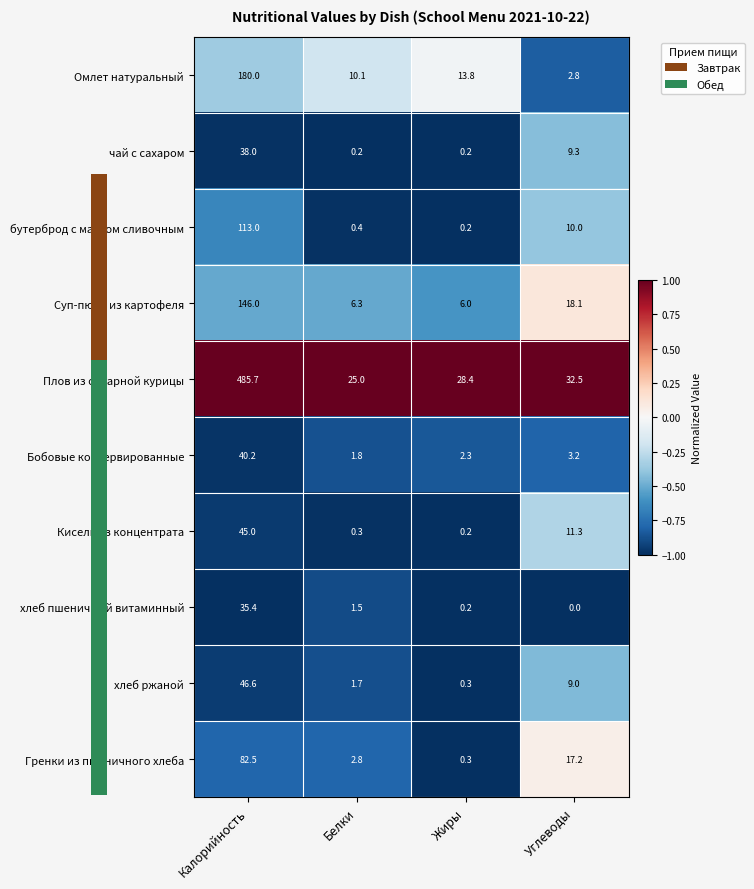

At how many categories does at least one series exceed 0?

4